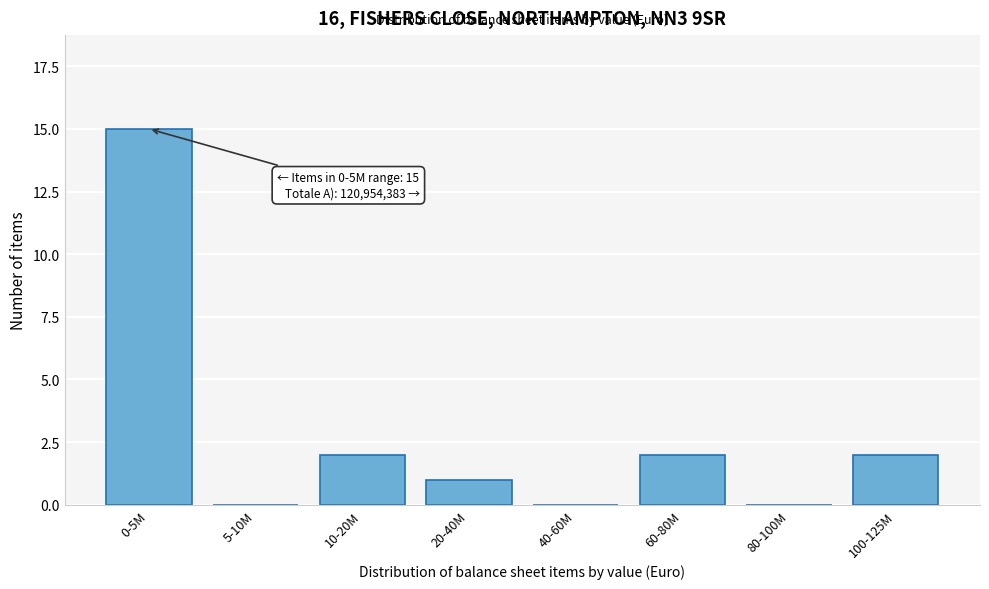

Reading left to right, list all the values displayed in this chart.

0-5M=15	5-10M=0	10-20M=2	20-40M=1	40-60M=0	60-80M=2	80-100M=0	100-125M=2